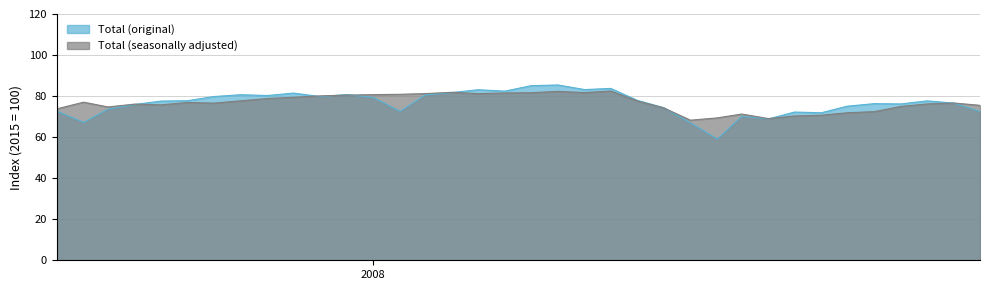

Which series has the largest range (max minus min)?

Total (original)